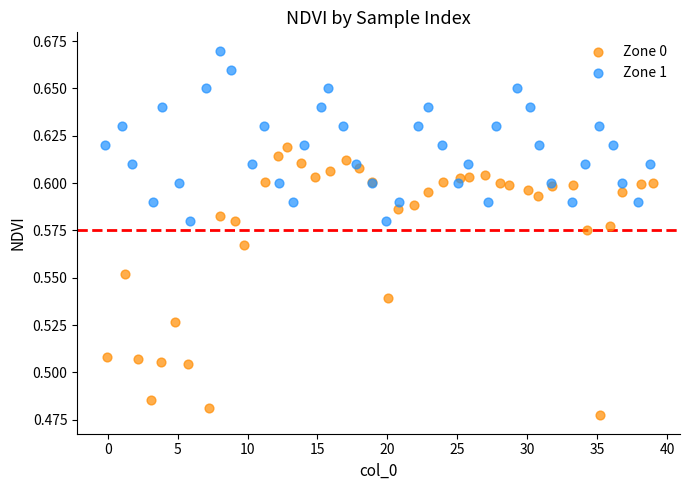

Which series has the widest spread of Y values?

Zone 0